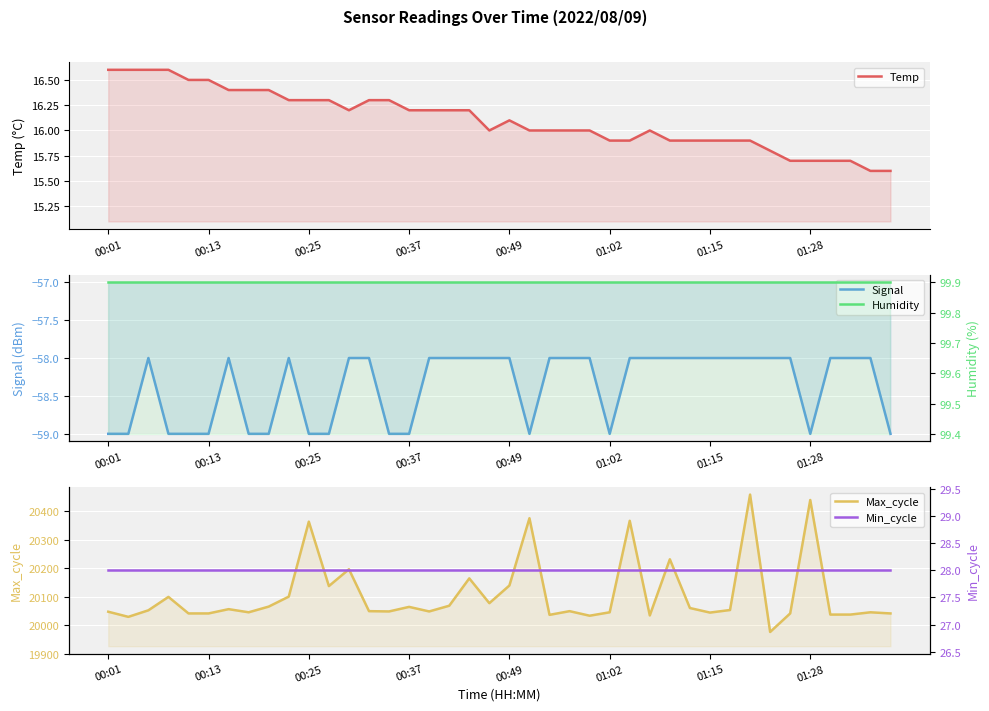

True or false: Temp and Min_cycle cross at least once.

False